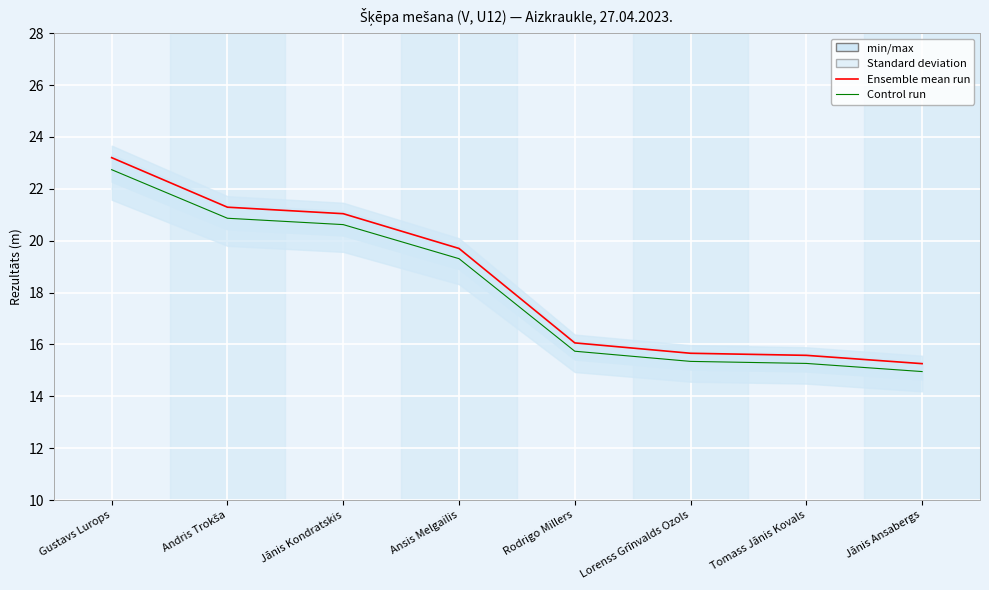

Is this an area chart (filled region under the line)?

No